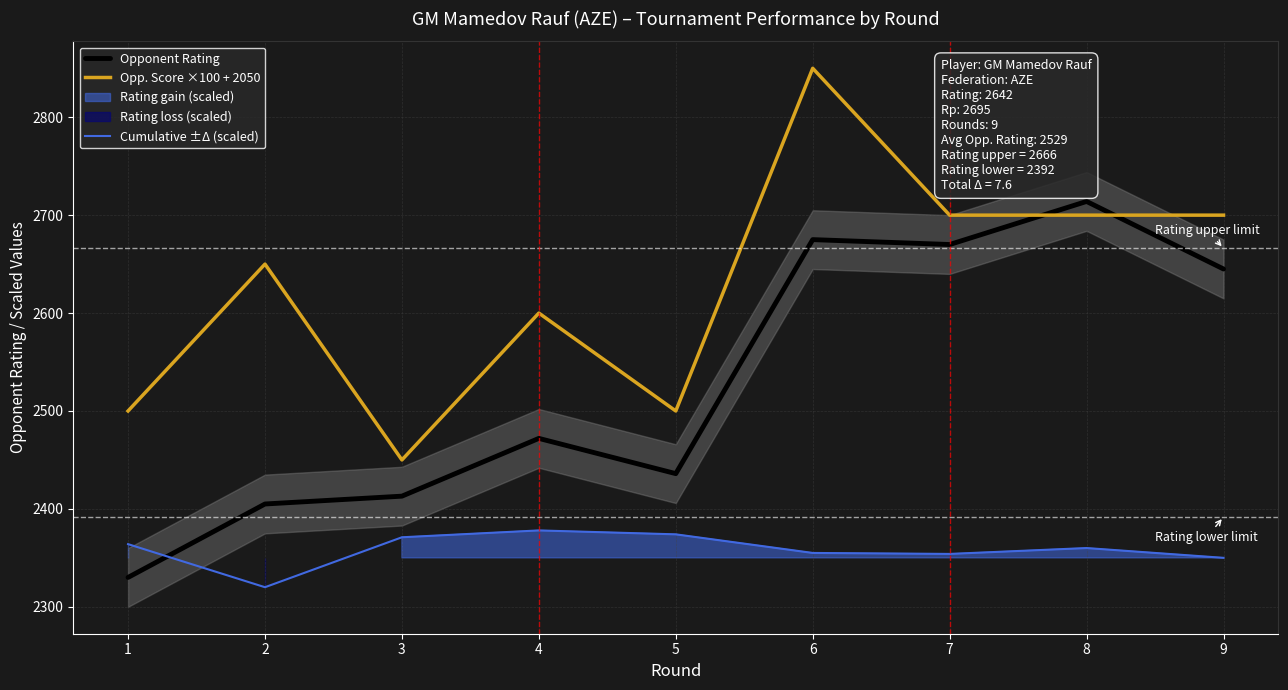

Reading left to right, what are all the values shown in this chart?

Opponent Rating: 2330	2405	2413	2472	2436	2675	2670	2714	2645
Opp. Score ×100 + 2050: 2500	2650	2450	2600	2500	2850	2700	2700	2700
Cumulative ±Δ (scaled): 2364	2320	2371	2378	2374	2355	2354	2360	2350